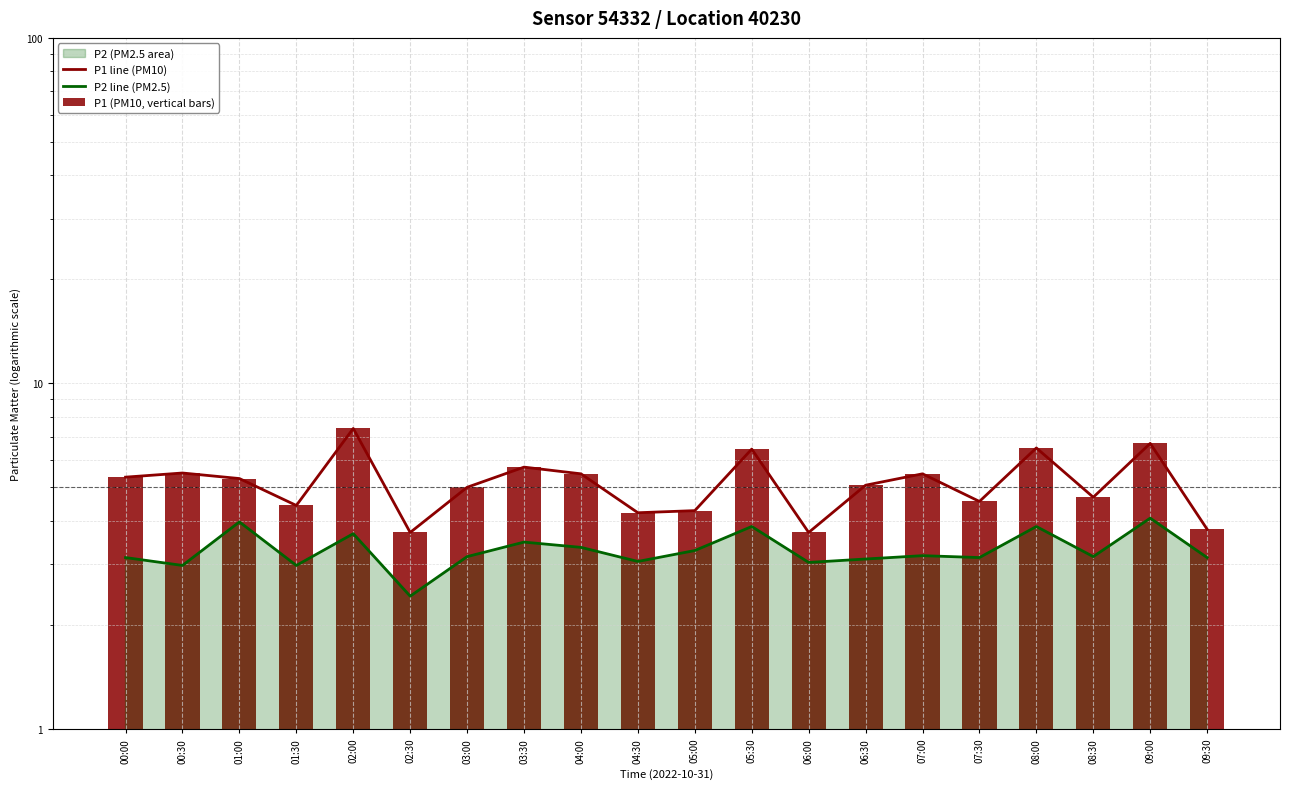

What is the value of the P1 line (PM10) bar at the 6th from the left?

3.7